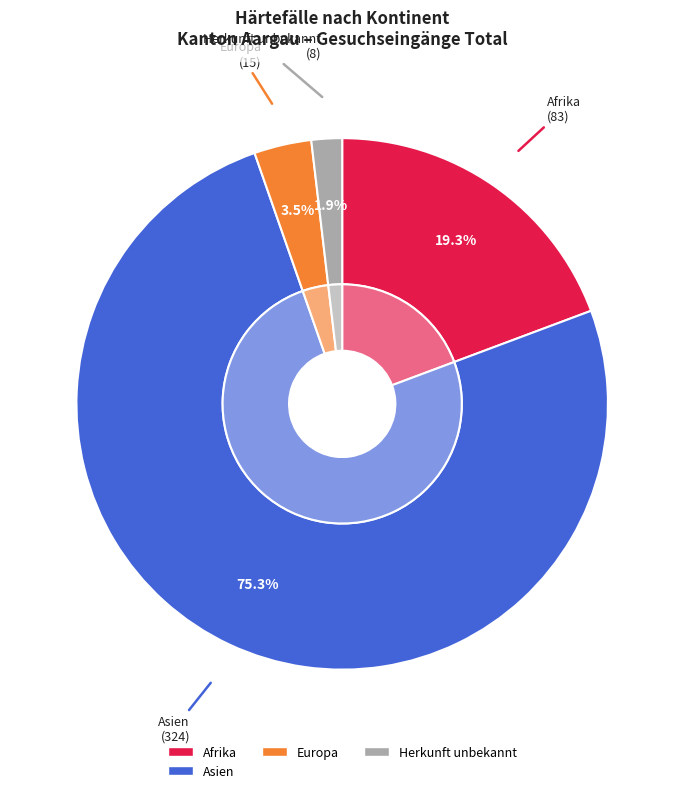

Which slice represents more than half of the pie?

Asien